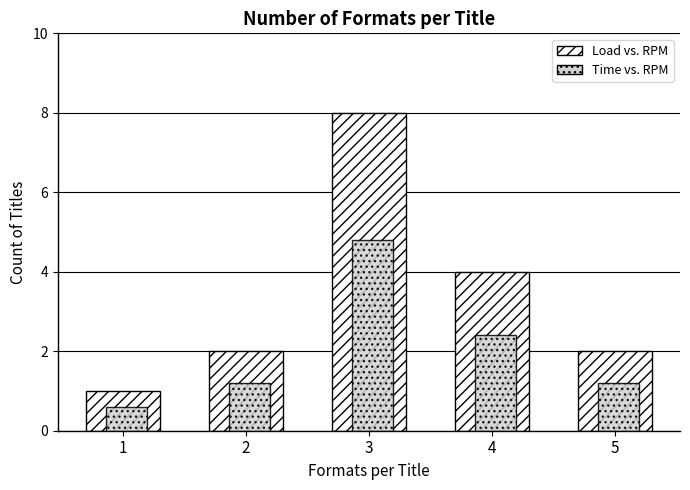

Rank the series at 2 from lowest to highest value.

Time vs. RPM, Load vs. RPM